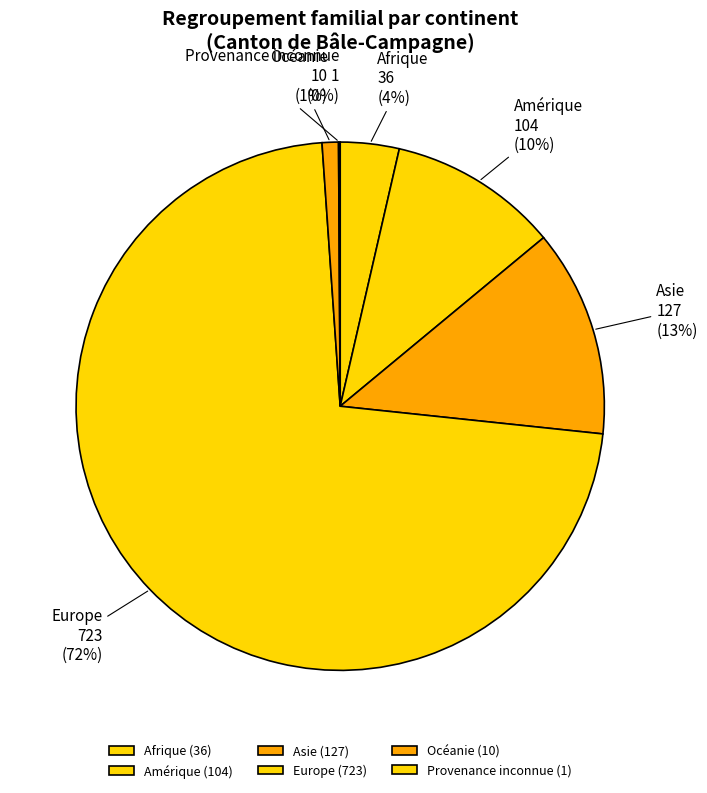

Between Océanie and Afrique, which is larger?

Afrique